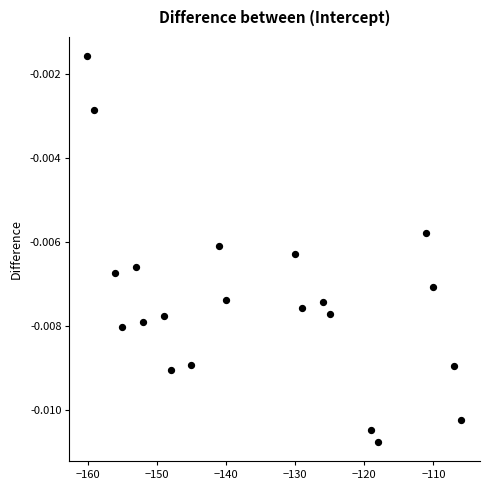

What is the range of X values (max minus min)?

54.1